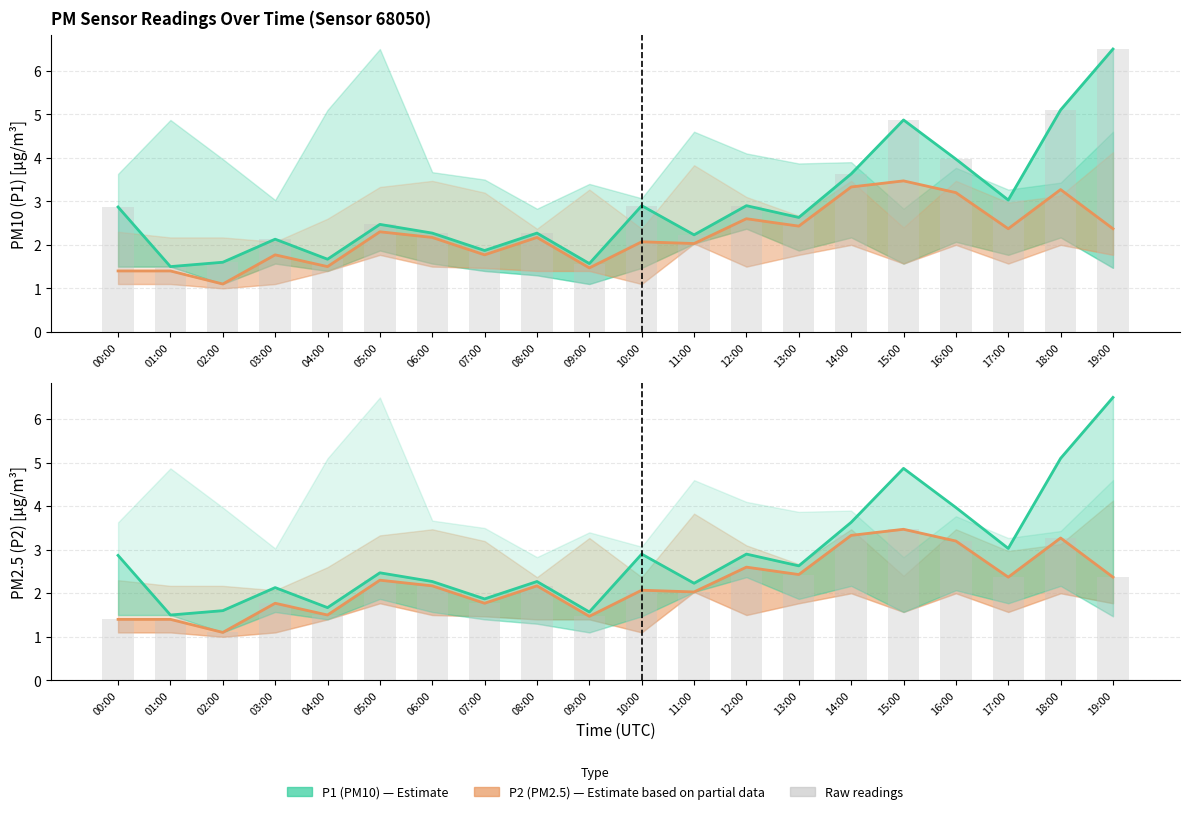

What is the difference between the P2 raw values at 04:00 and 06:00?

0.7